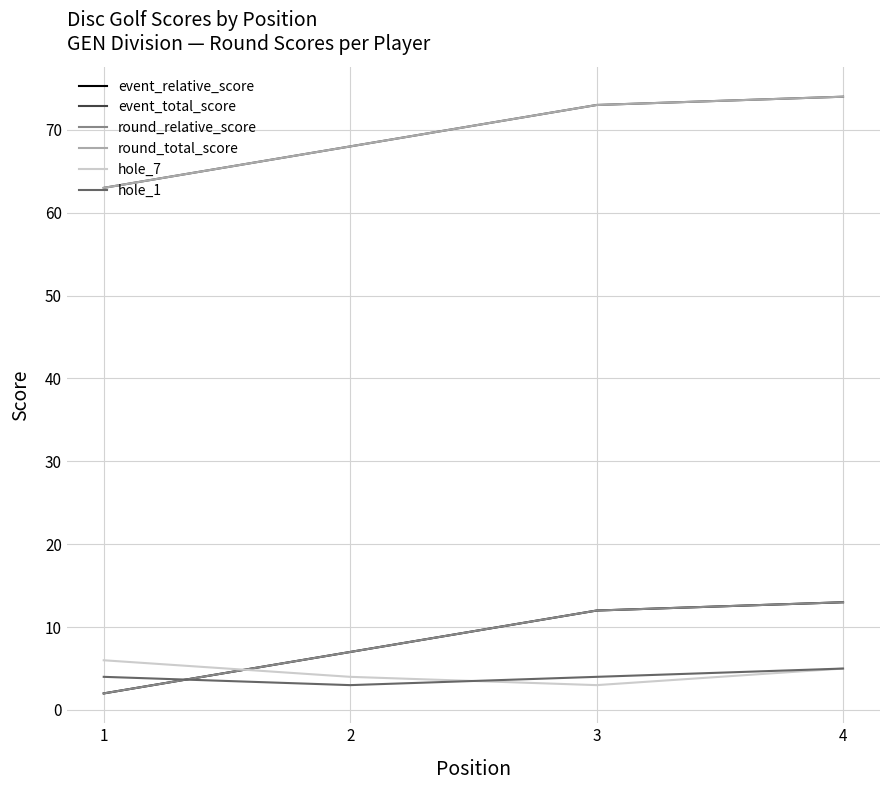

What is the difference between the event_total_score values at 3 and 4?

1